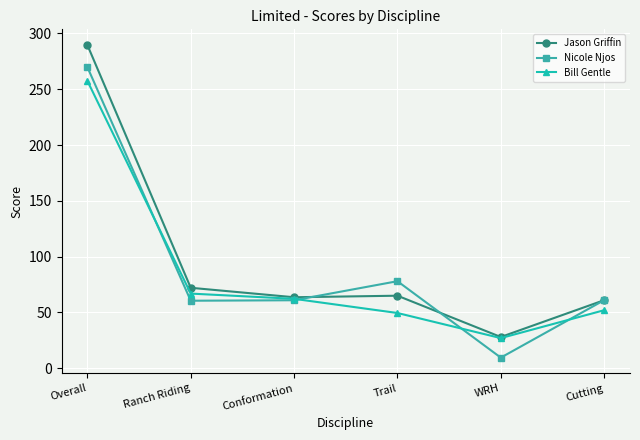

Where is Bill Gentle nearest to the value 142?

Ranch Riding